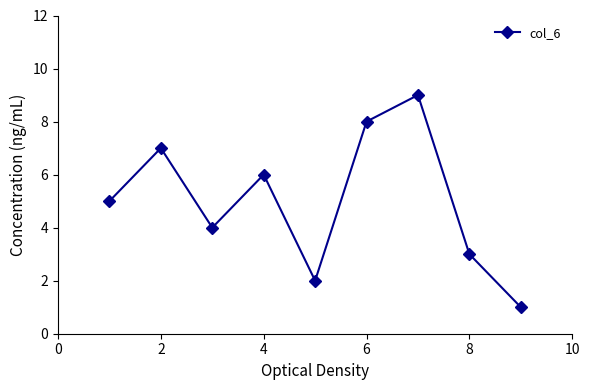

How many points are lower than both their immediate neighbors (excluding endpoints)?

2